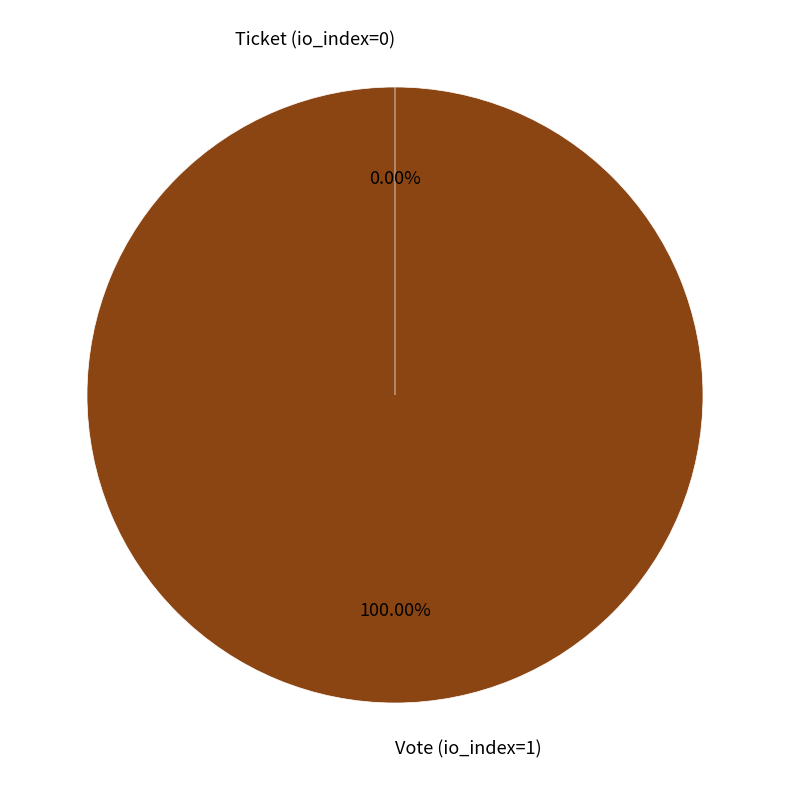

What is the smallest slice in the pie chart?

Ticket (io_index=0)